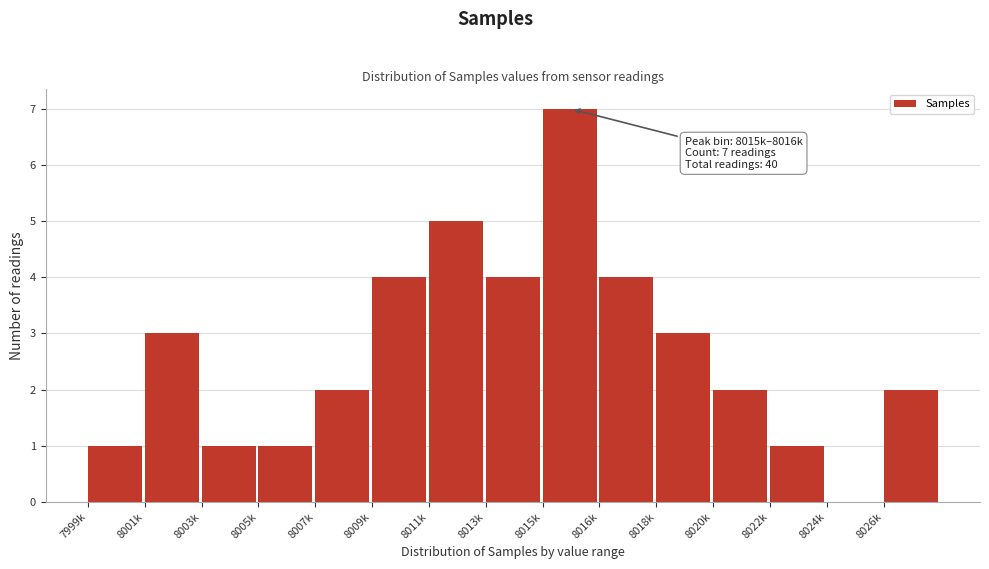

Reading left to right, list all the values displayed in this chart.

7999k=1	8001k=3	8003k=1	8005k=1	8007k=2	8009k=4	8011k=5	8013k=4	8015k=7	8016k=4	8018k=3	8020k=2	8022k=1	8024k=0	8026k=2